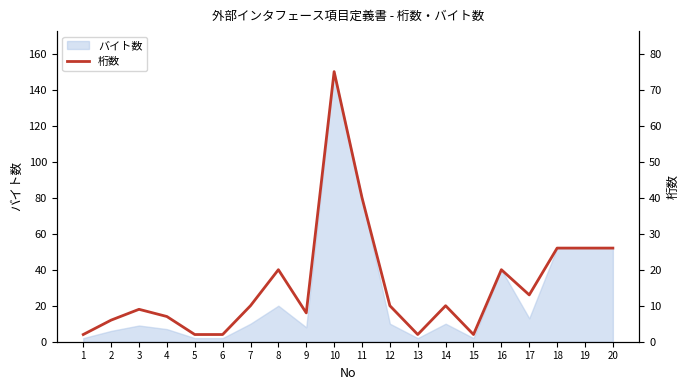

Is this an area chart (filled region under the line)?

No